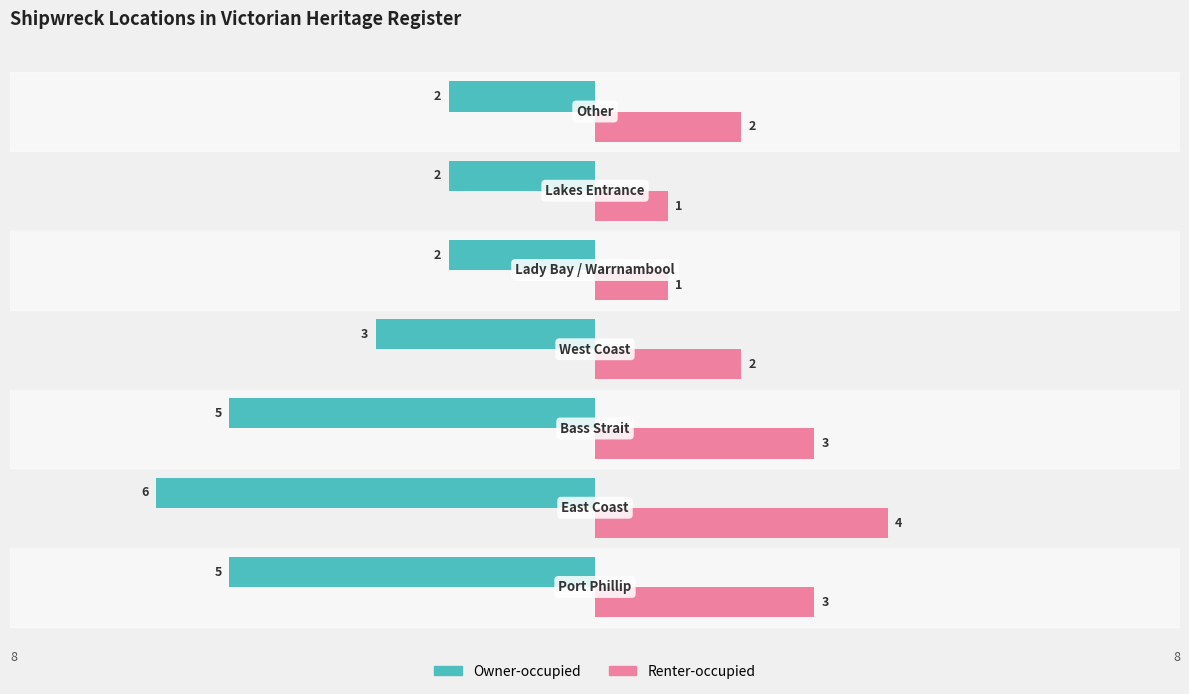

How many Renter-occupied values are between 1 and 3?

6